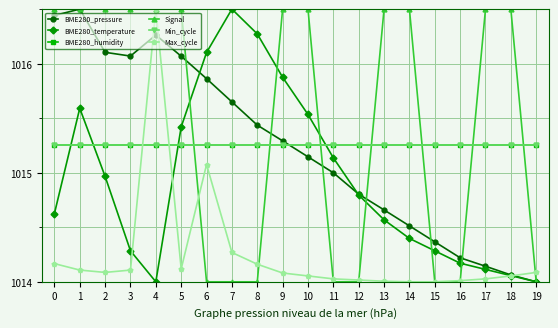

At which category does the chart reach its minimum across all series?

19